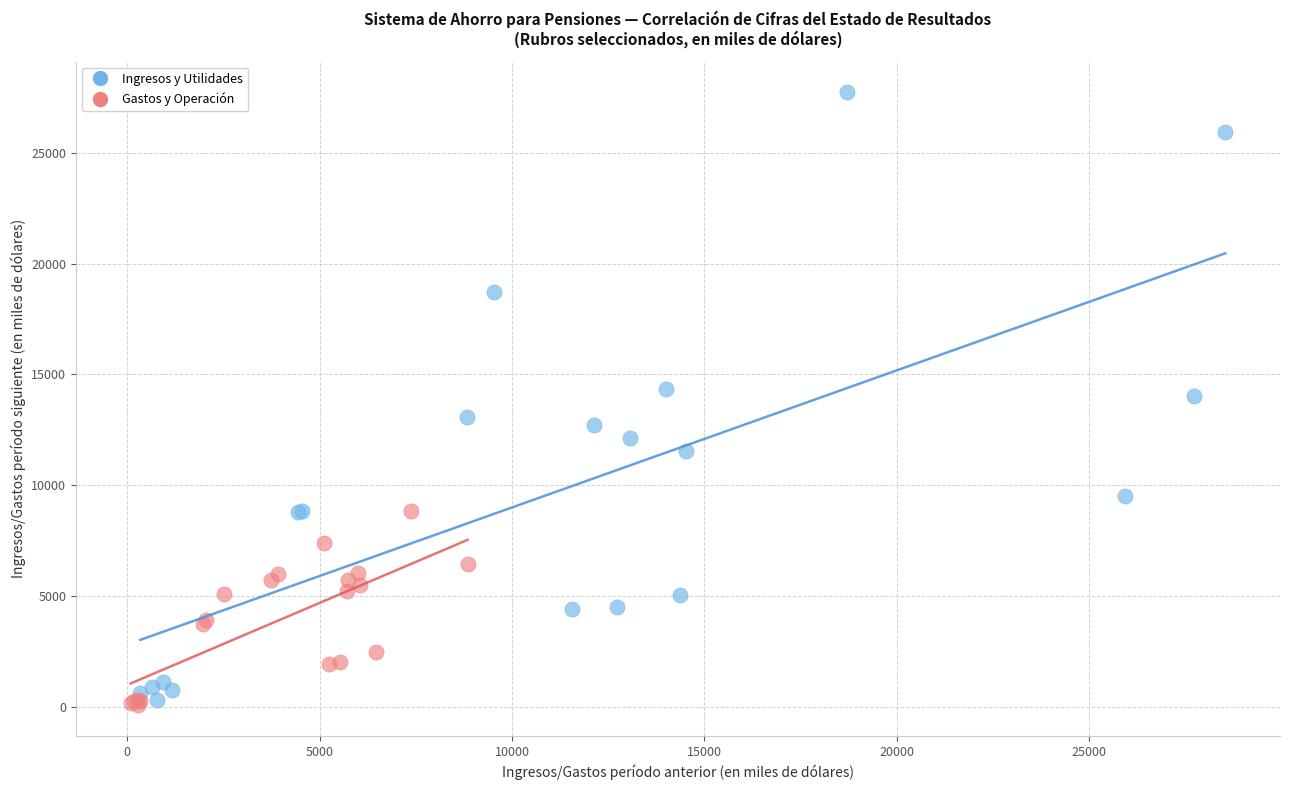

Which series reaches the maximum Y coordinate?

Ingresos y Utilidades